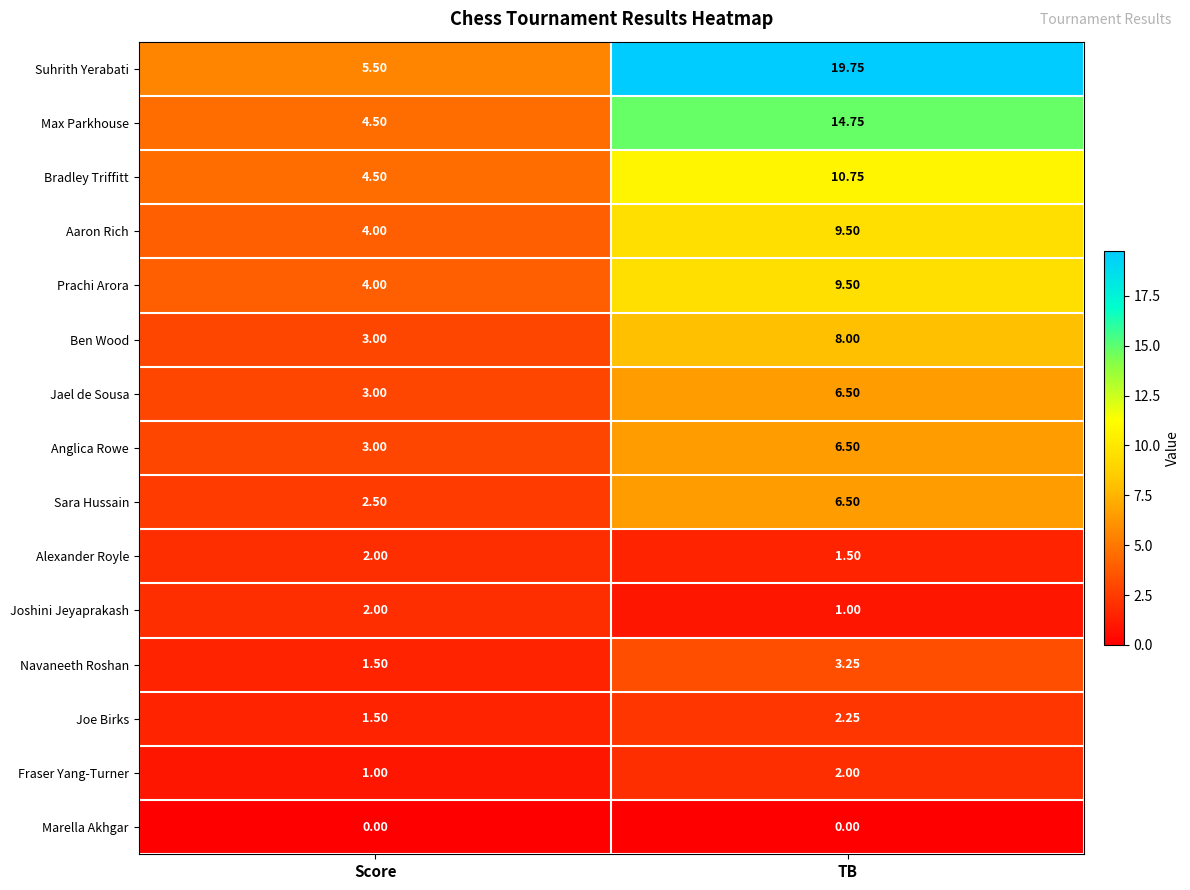

Rank the categories by Joshini Jeyaprakash value from lowest to highest.

TB, Score